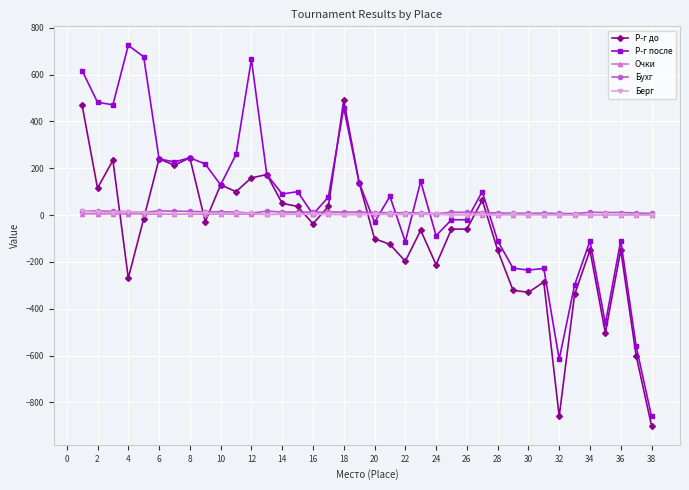

What is the smallest value displayed?

-900